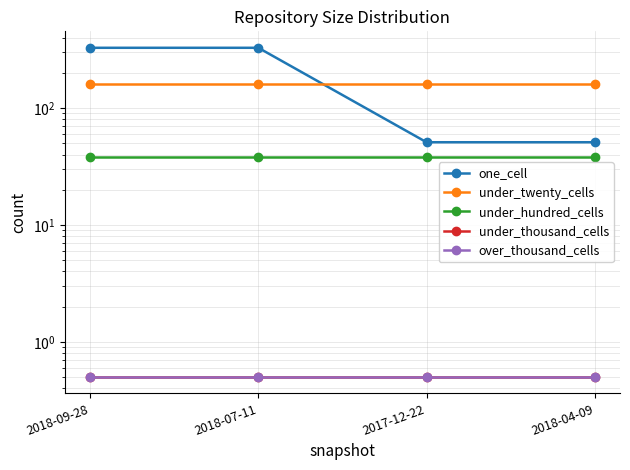

True or false: over_thousand_cells and under_hundred_cells intersect in this chart.

False